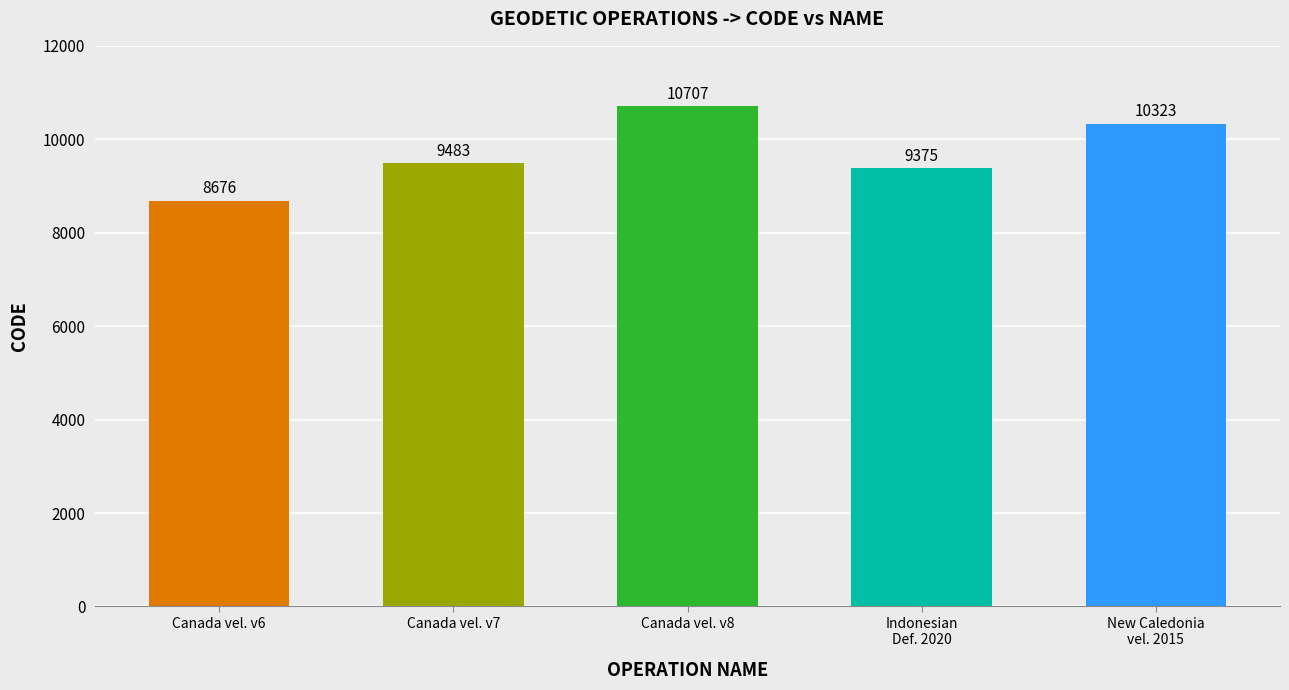

True or false: the data shows 15360 at Canada vel. v7.

False